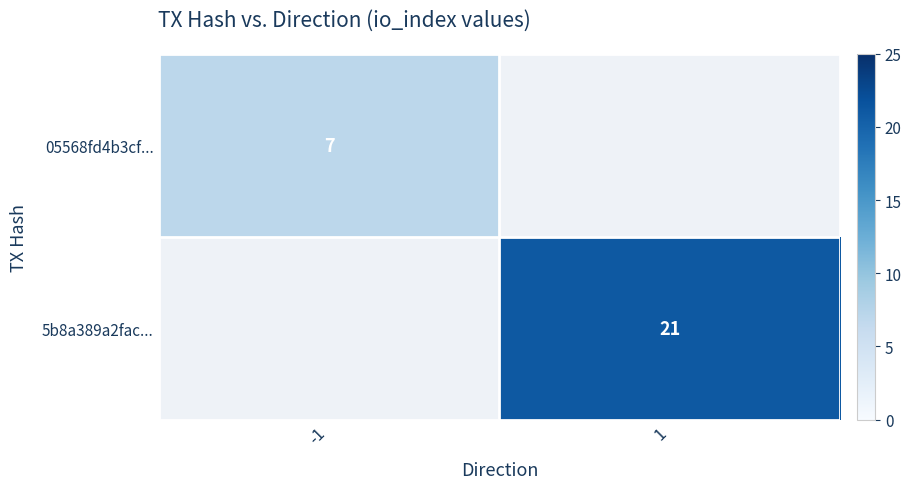

At how many categories does at least one series exceed 16?

1